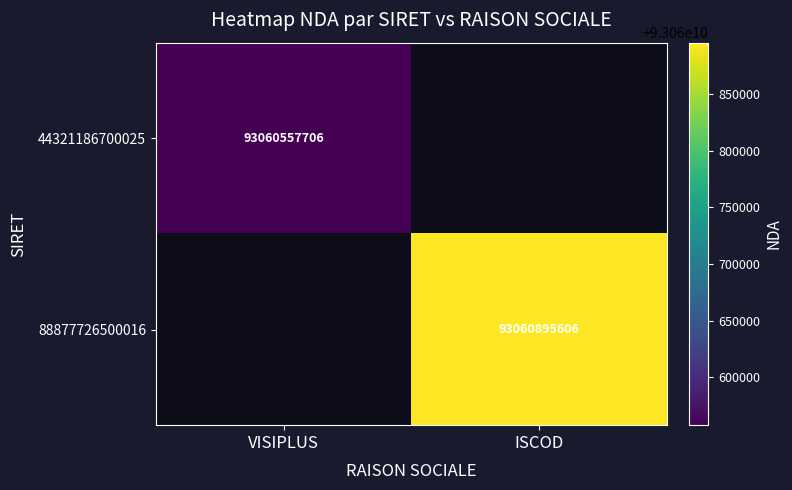

True or false: 88877726500016 has a value of 57977399205 at ISCOD.

False